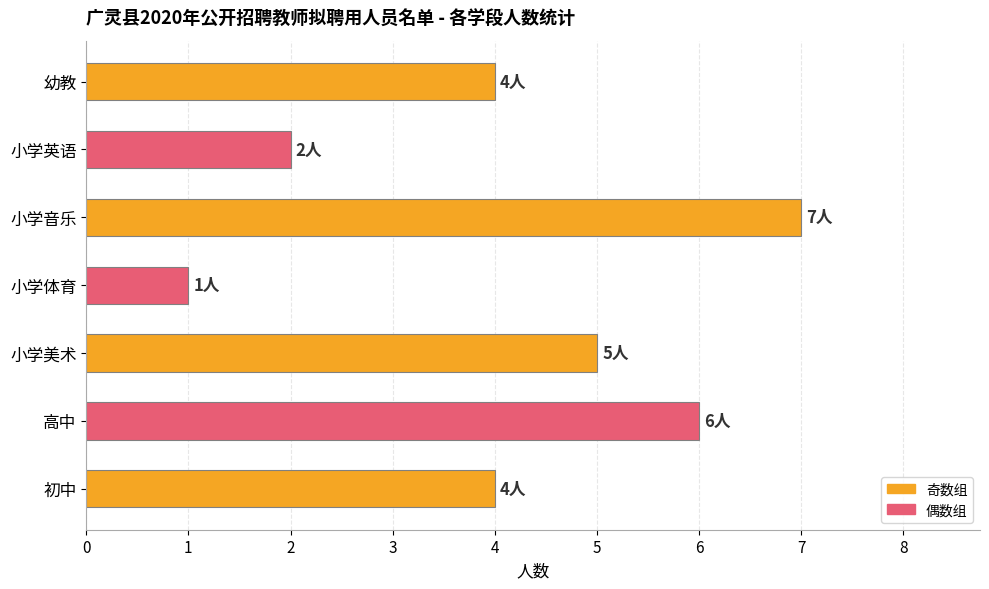

What is the ratio of the value at 幼教 to the value at 小学英语?

2.0